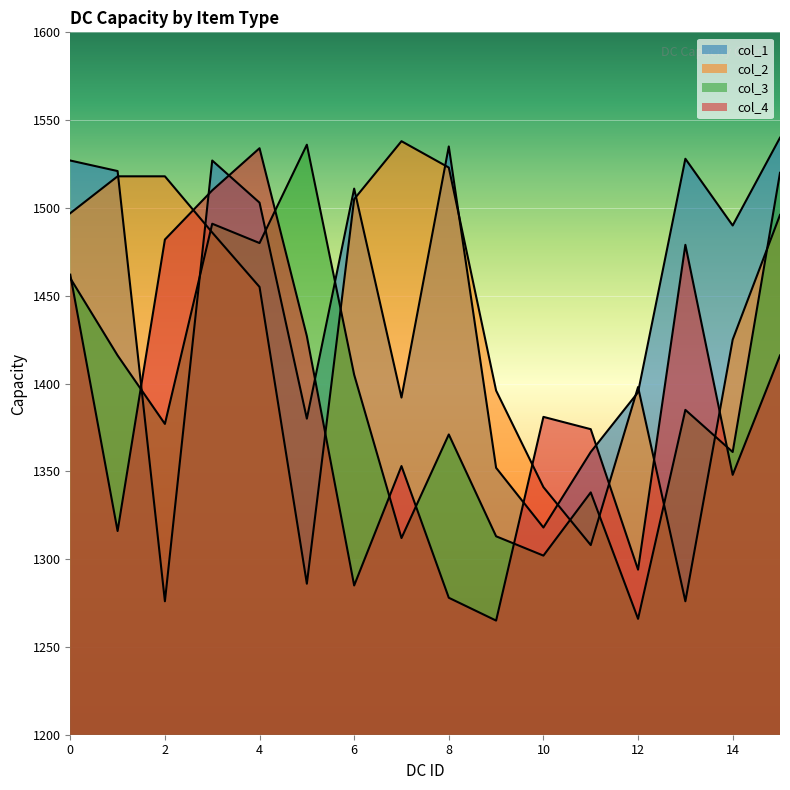

What is the maximum value shown in the chart?

1540